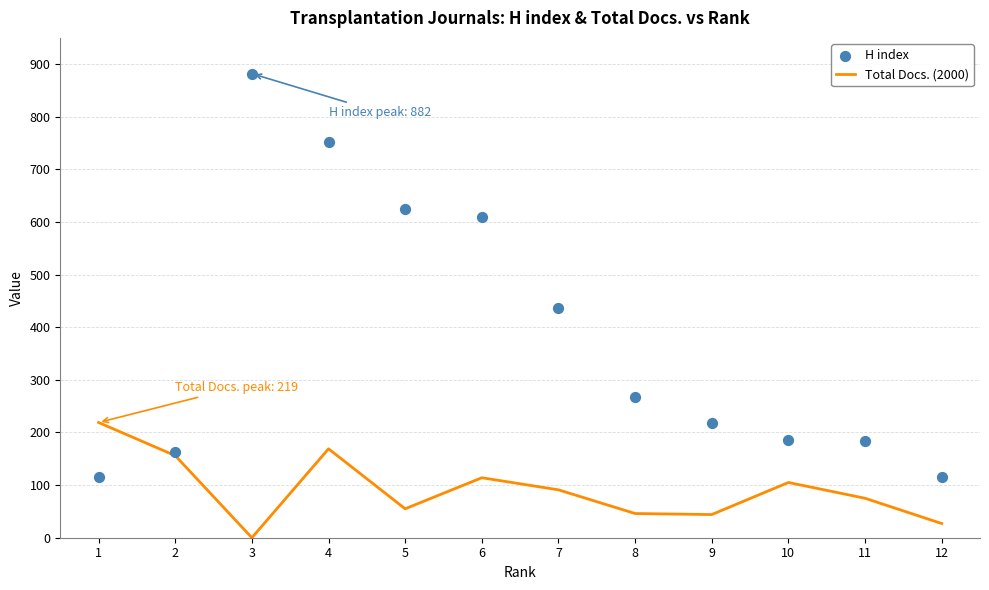

Which series reaches the maximum Y coordinate?

H index